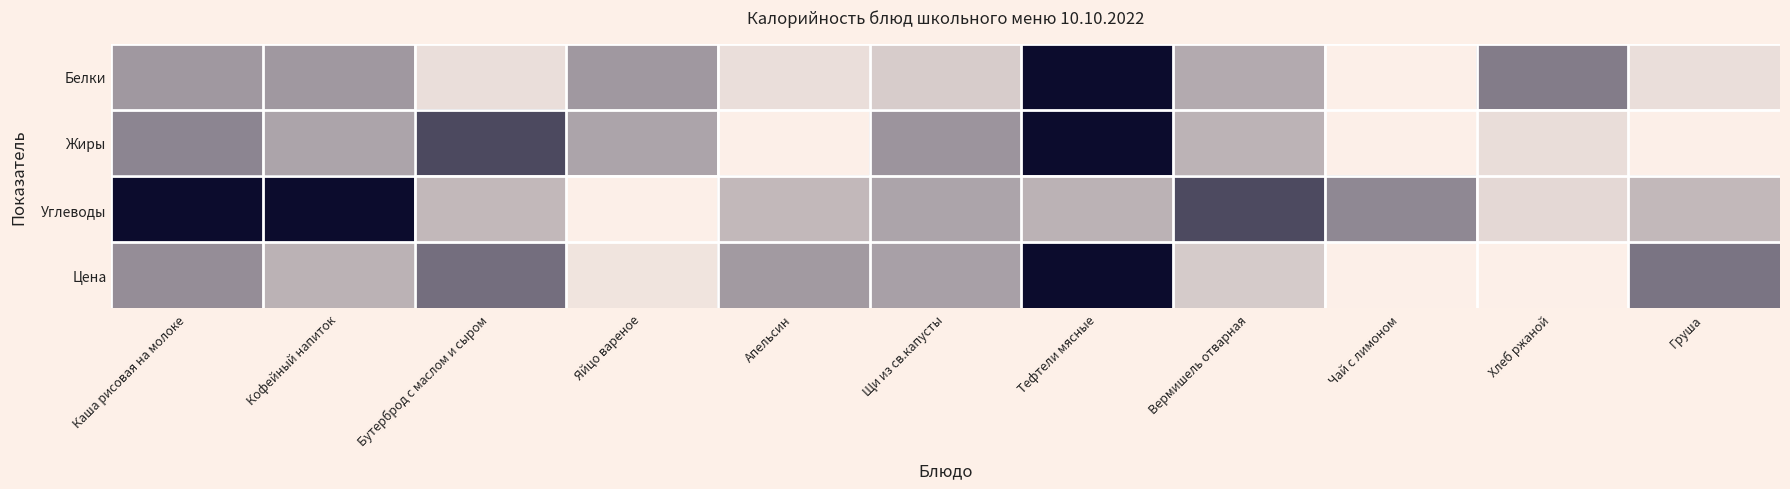

Which series has the largest range (max minus min)?

Белки